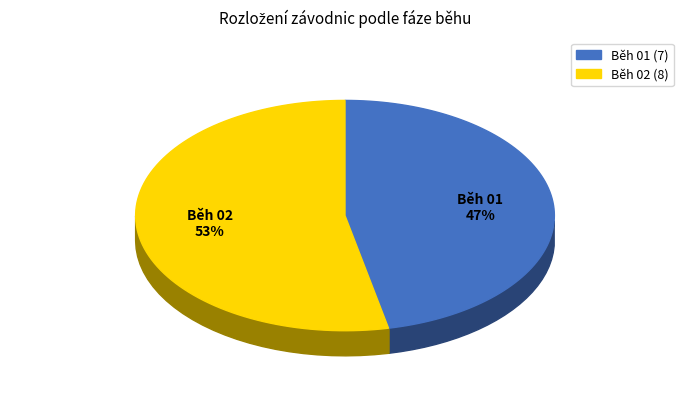

What is the change in value from Běh 01 to Běh 02?

+1